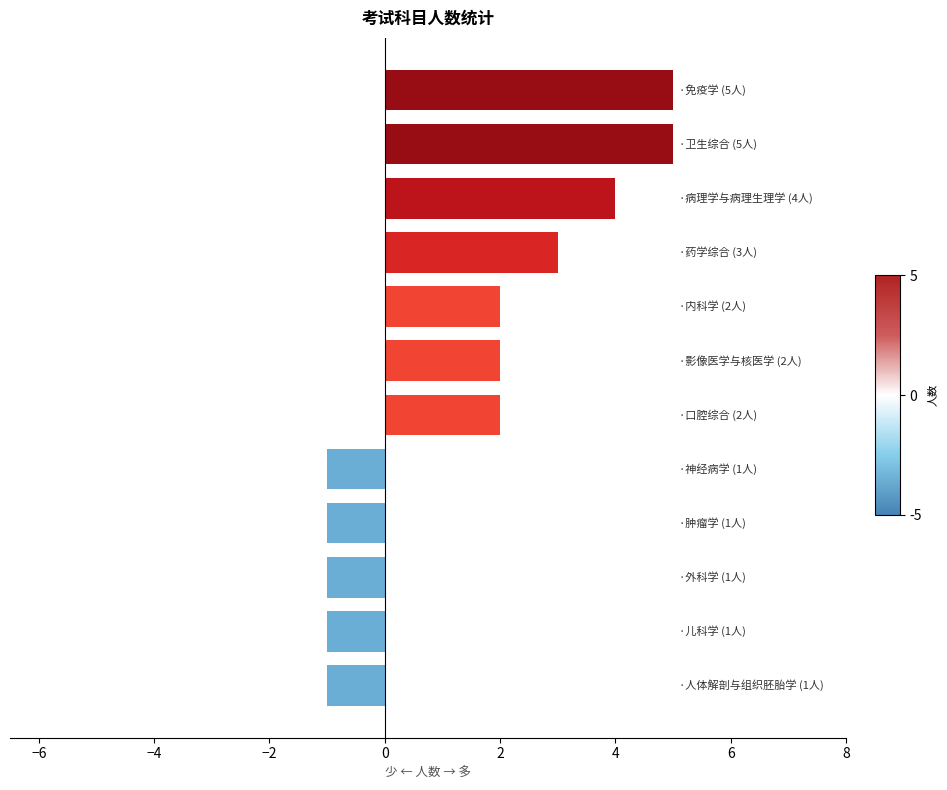

How many bars are there in total?

12